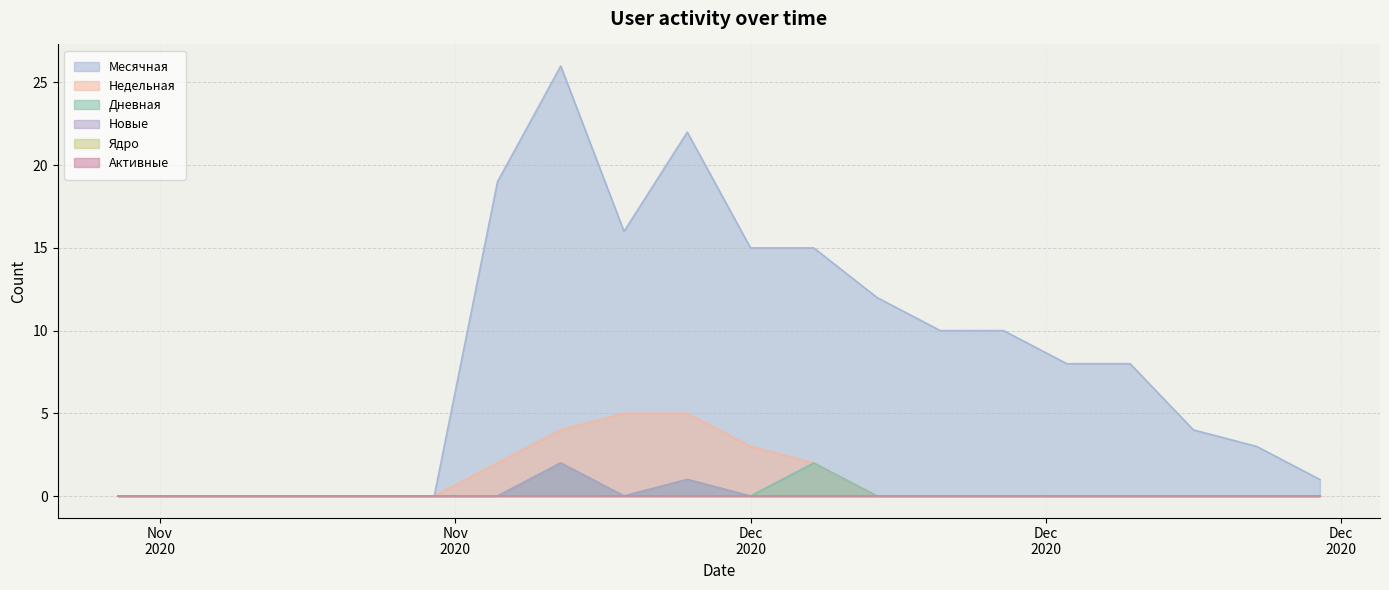

At which category does the chart reach its peak across all series?

2020-11-22